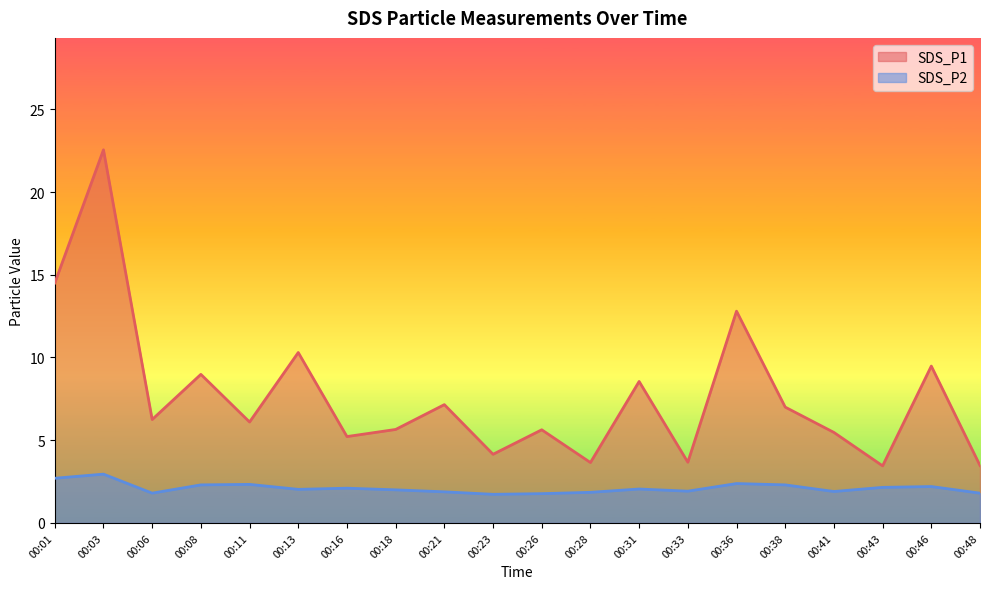

At which category is the sum across all series the highest?

00:03